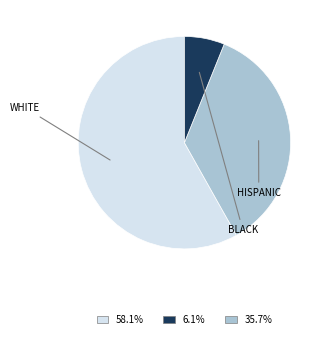

Is there any slice that represents more than half of the pie?

Yes